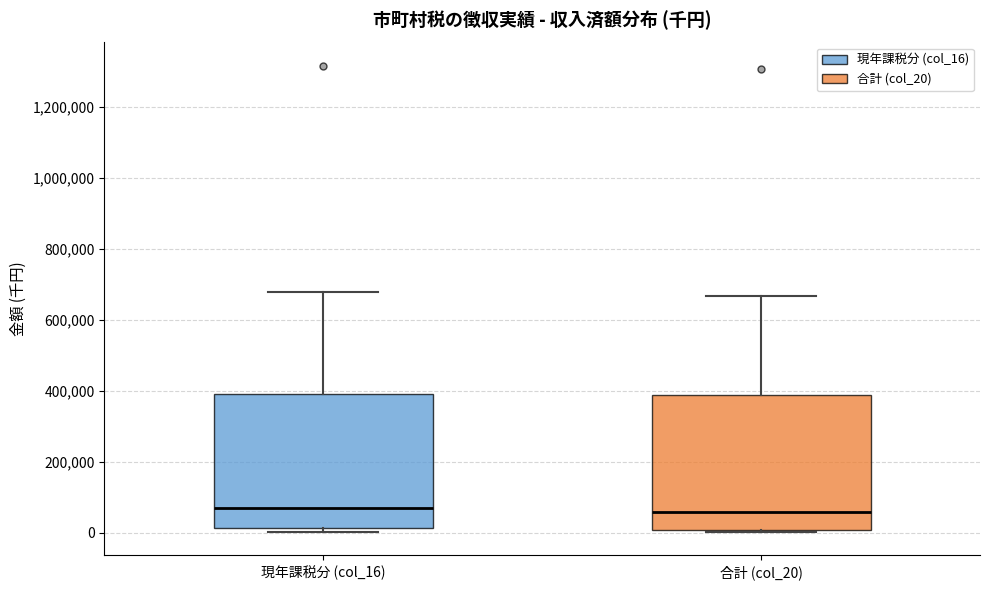

Reading left to right, read every box against the y-axis: the position of its median line, the range the box covers, and the ends of its whiskers. The values are not printed on the chart, so give them approximately, as read against the axis.

現年課税分 (col_16): median 60000, box 20000 to 380000, whiskers 0 to 680000
合計 (col_20): median 60000, box 0 to 380000, whiskers 0 to 660000